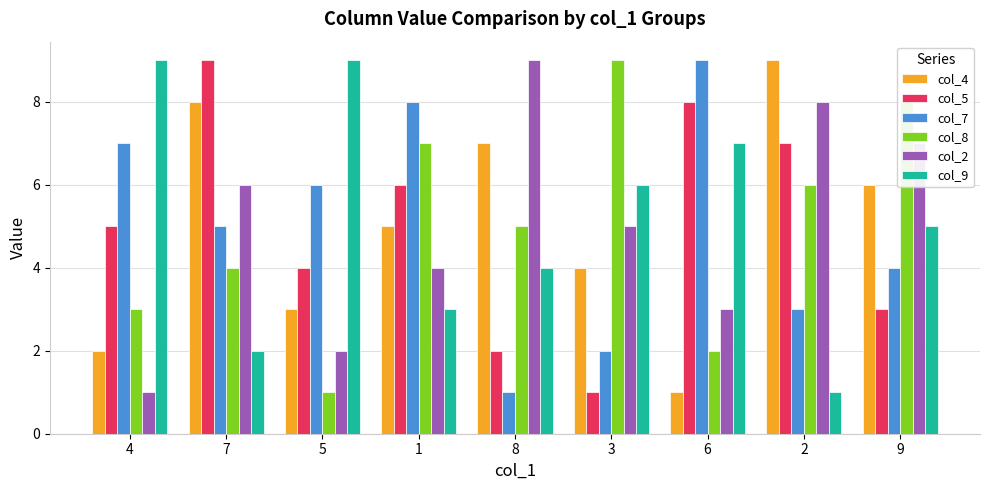

Does the chart contain stacked bars?

No